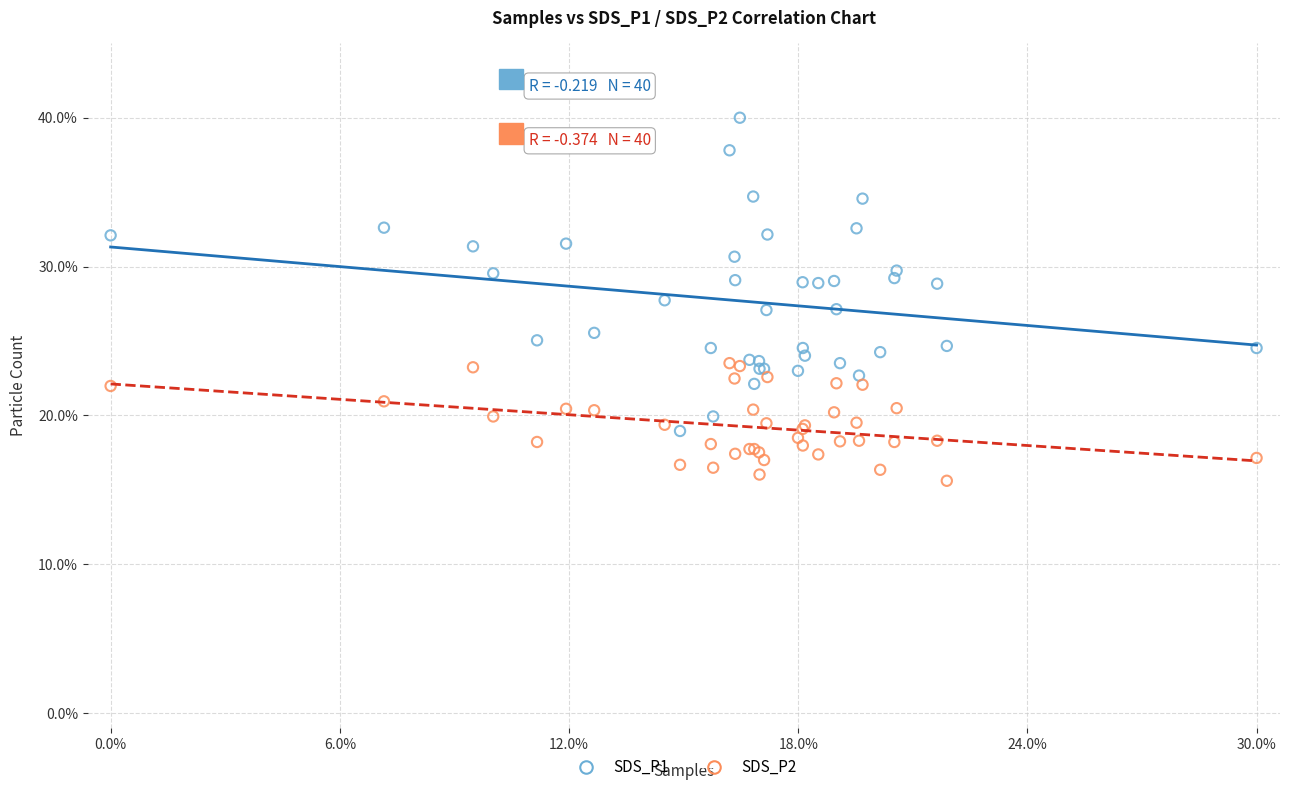

Which series contains the lowest Y value?

SDS_P2